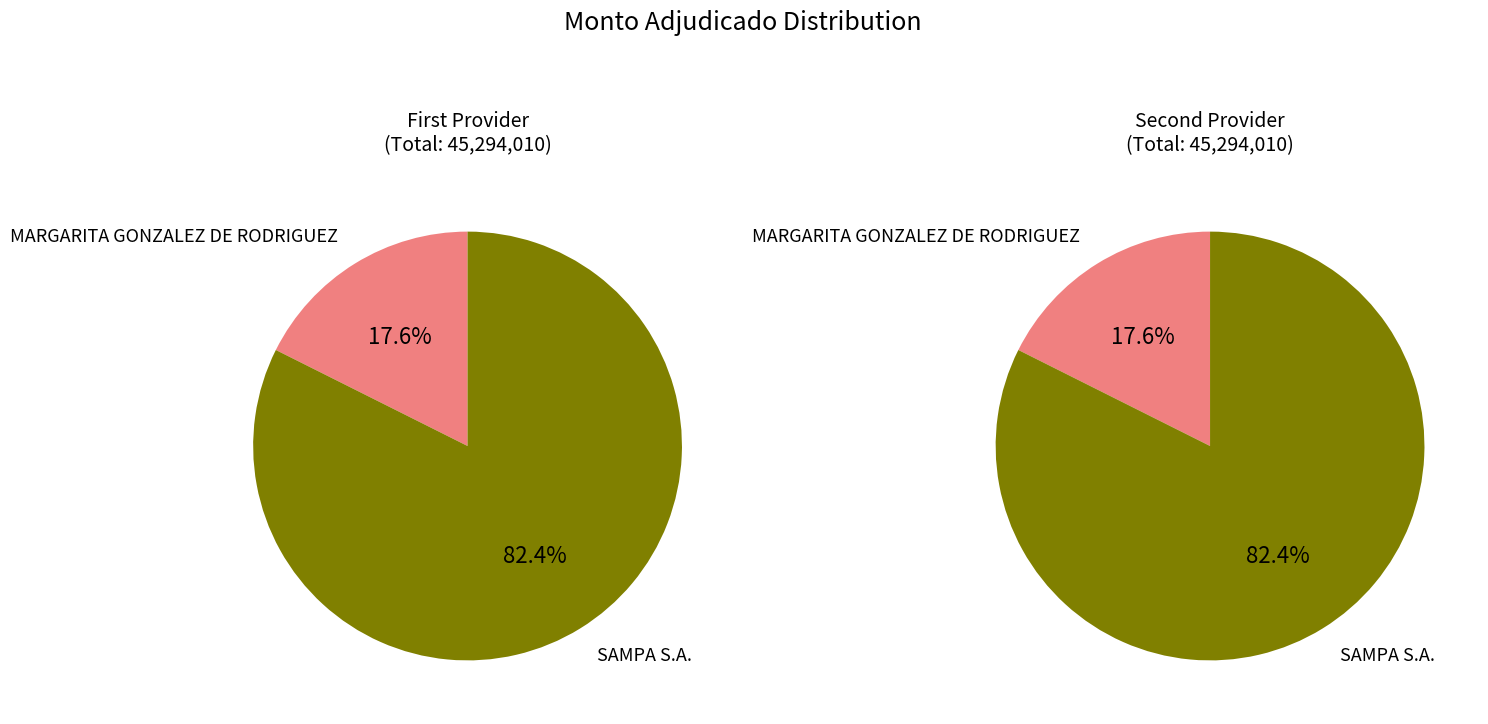

How many slices are in this pie chart?

2